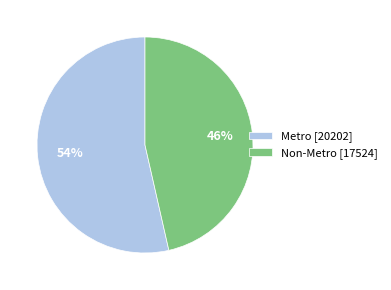

To the nearest percent, what percentage of the pie is Non-Metro?

46%